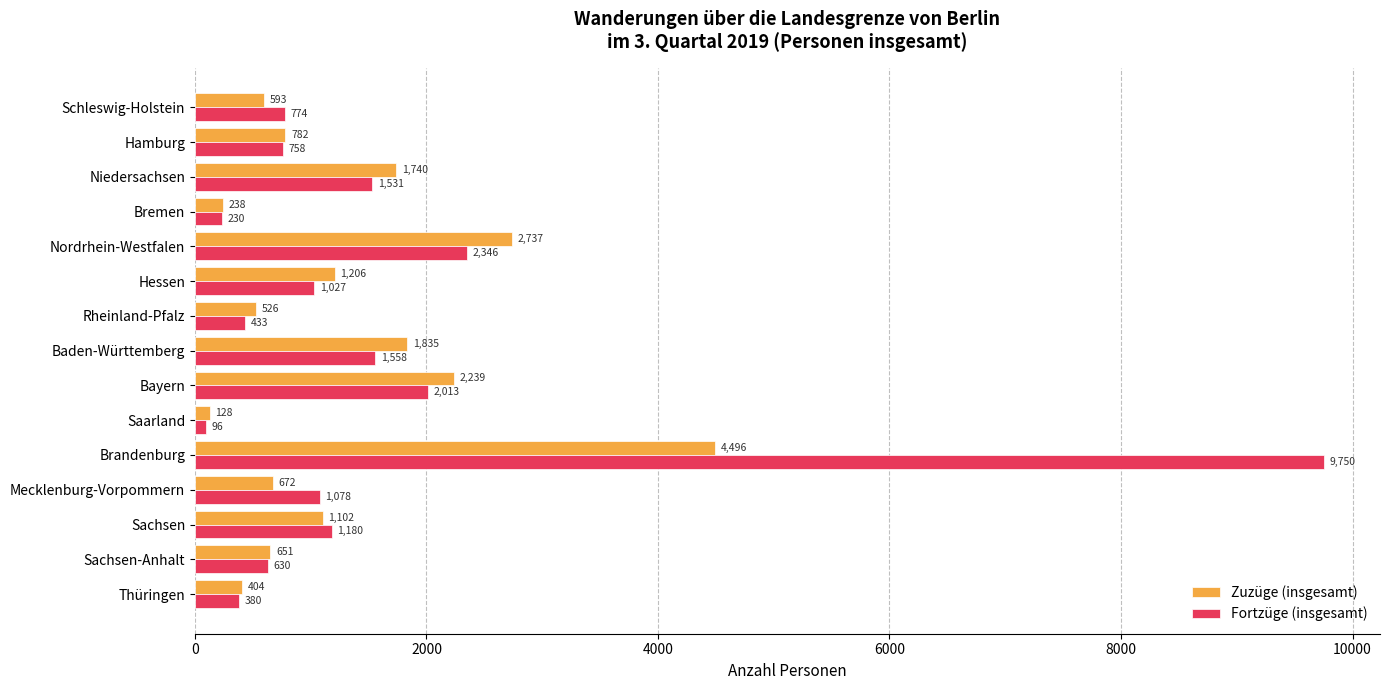

What is the approximate value of Zuzüge (insgesamt) at Nordrhein-Westfalen?

2737